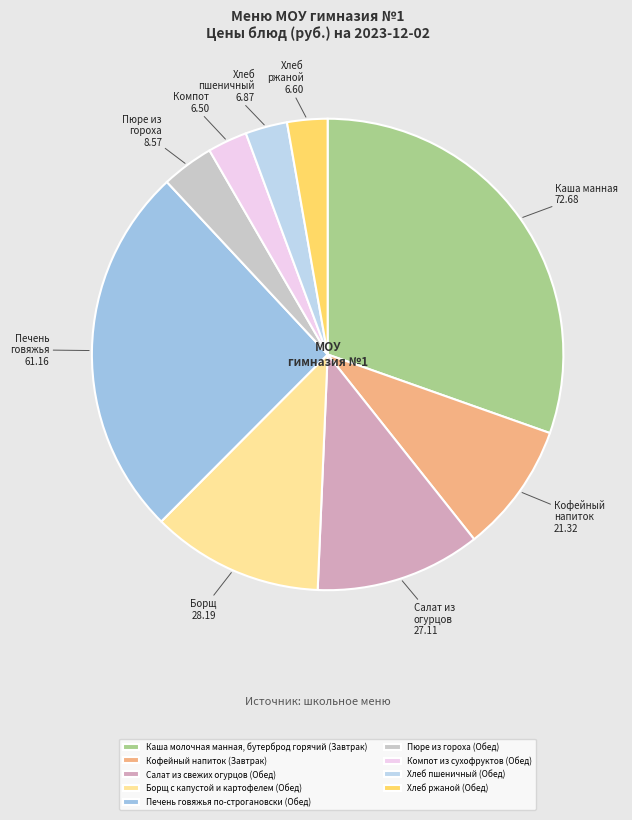

Is it true that Печень говяжья по-строгановски (Обед) is 33% of the pie?

False